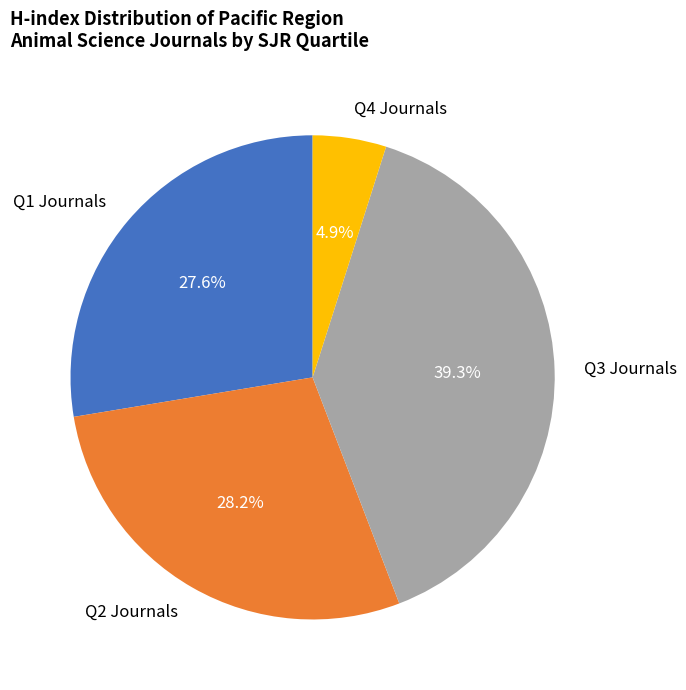

Combined, do Q4 Journals and Q1 Journals account for over 50%?

No